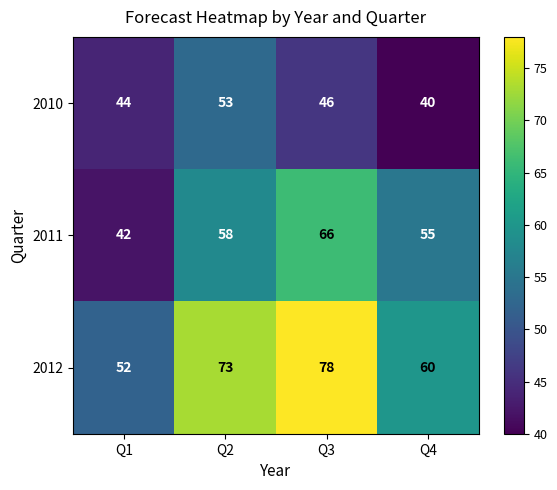

Which series has the largest total across all categories?

2012